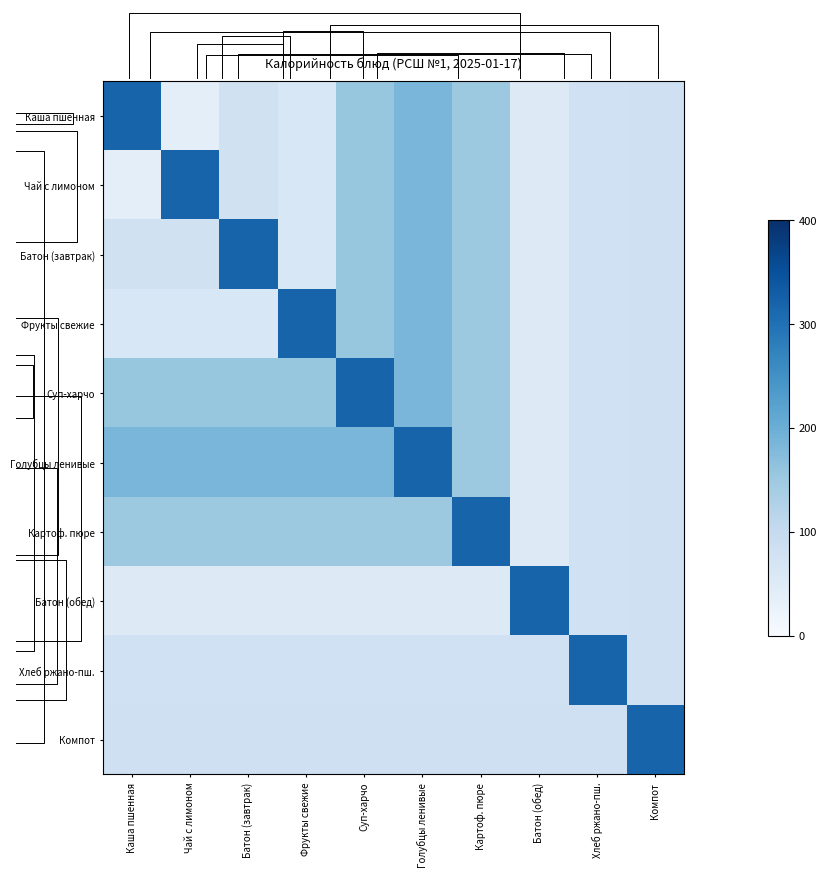

How many data points in Каша пшенная are above 84?

4